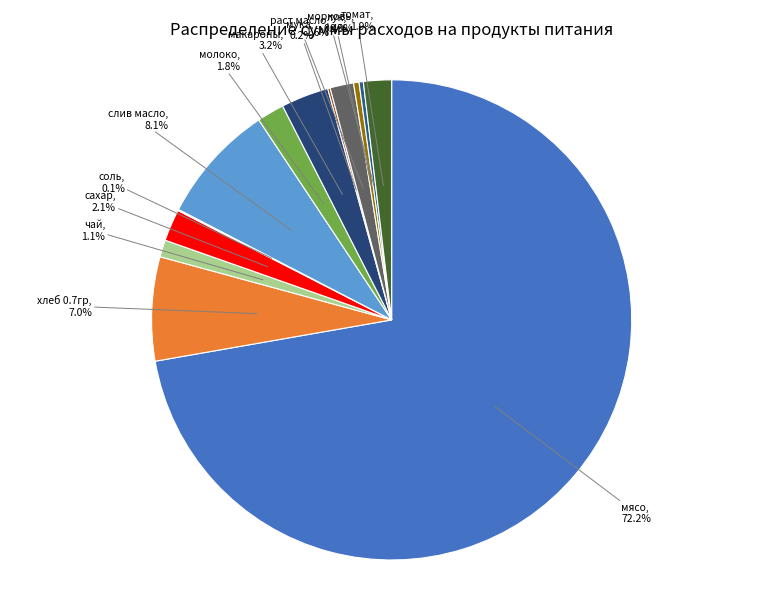

Does слив масло account for over 50% of the chart?

No